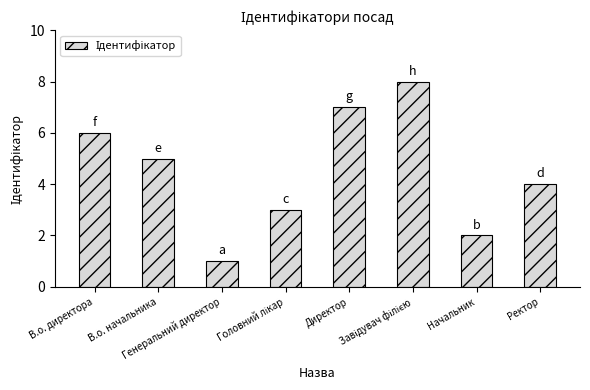

What is the label of the 3rd bar from the left?

Генеральний директор